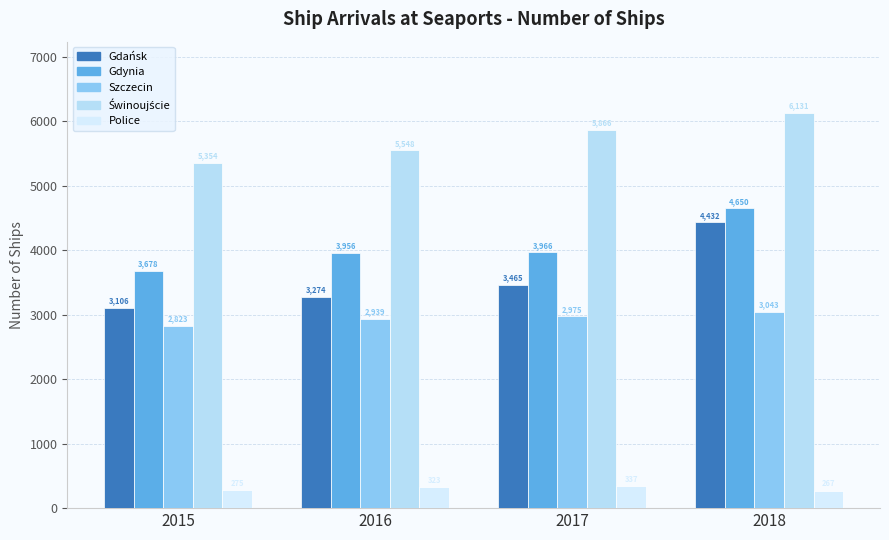

The Świnoujście series shows 7412 at 2016. True or false?

False